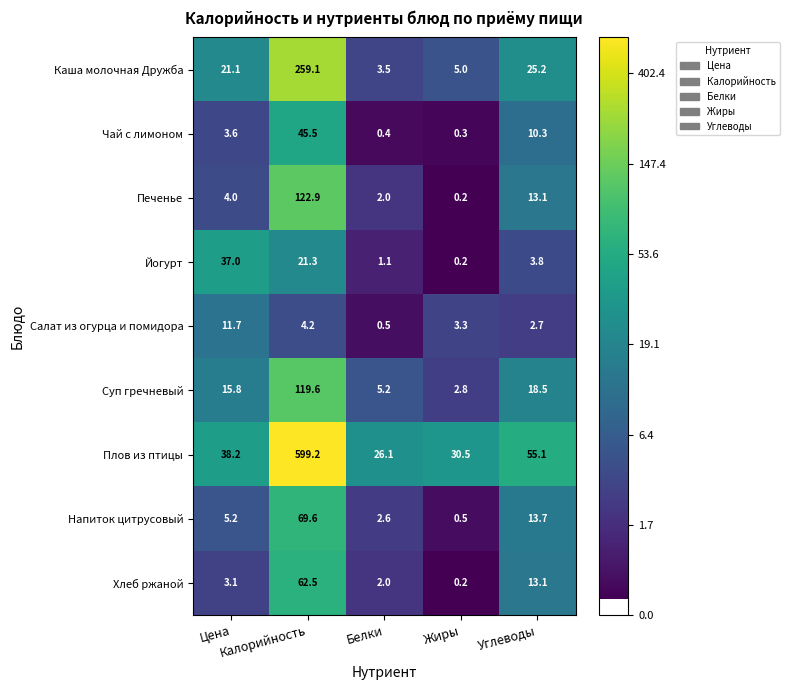

Rank the series by their maximum value, from lowest to highest.

Салат из огурца и помидора, Йогурт, Чай с лимоном, Хлеб ржаной, Напиток цитрусовый, Суп гречневый, Печенье, Каша молочная Дружба, Плов из птицы